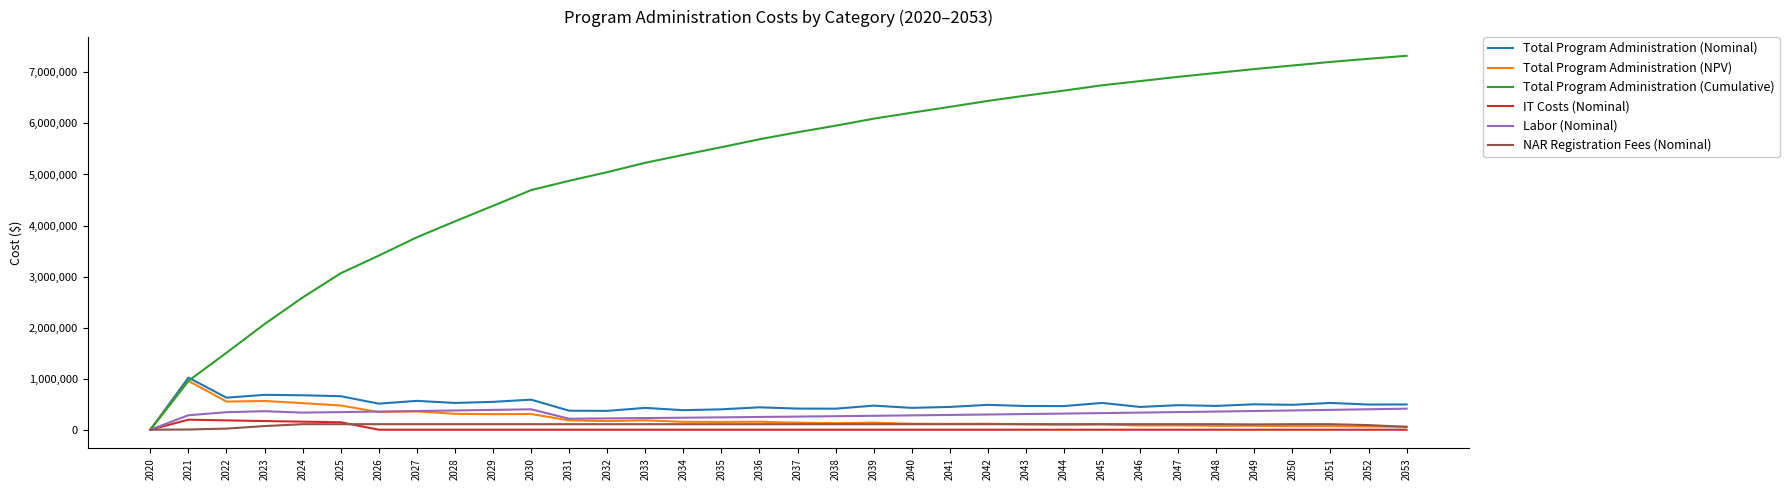

What is the spread (max minus min) of values at 2047?

6913410.1